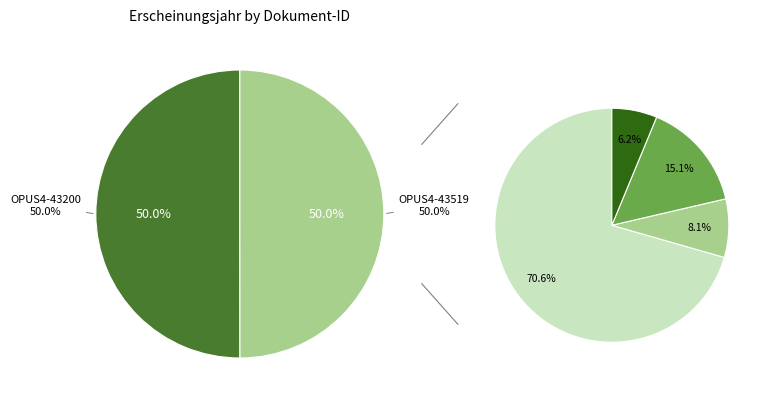

True or false: OPUS4-43200 accounts for 36% of the total.

False